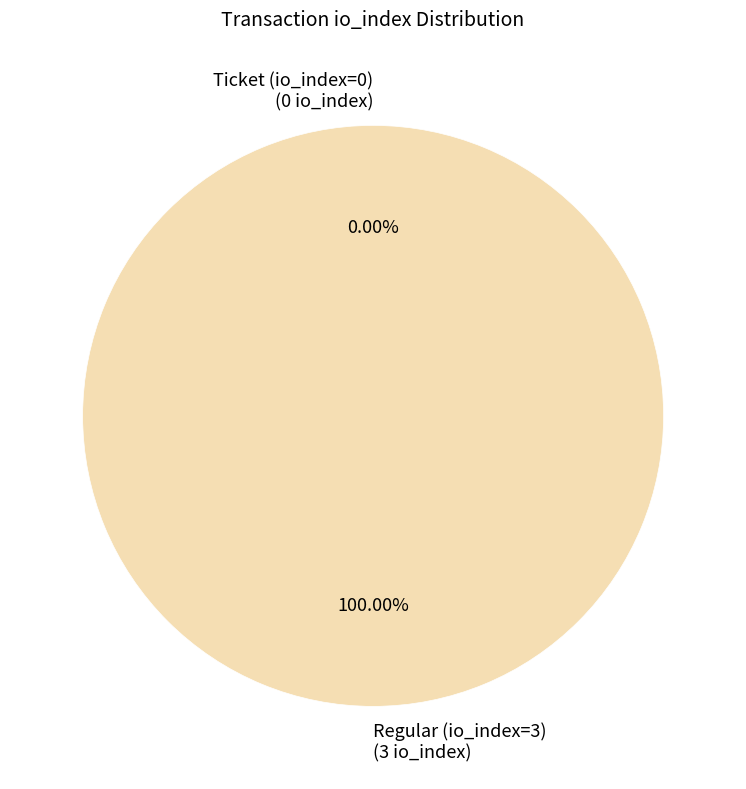

Is there any slice that represents more than half of the pie?

Yes